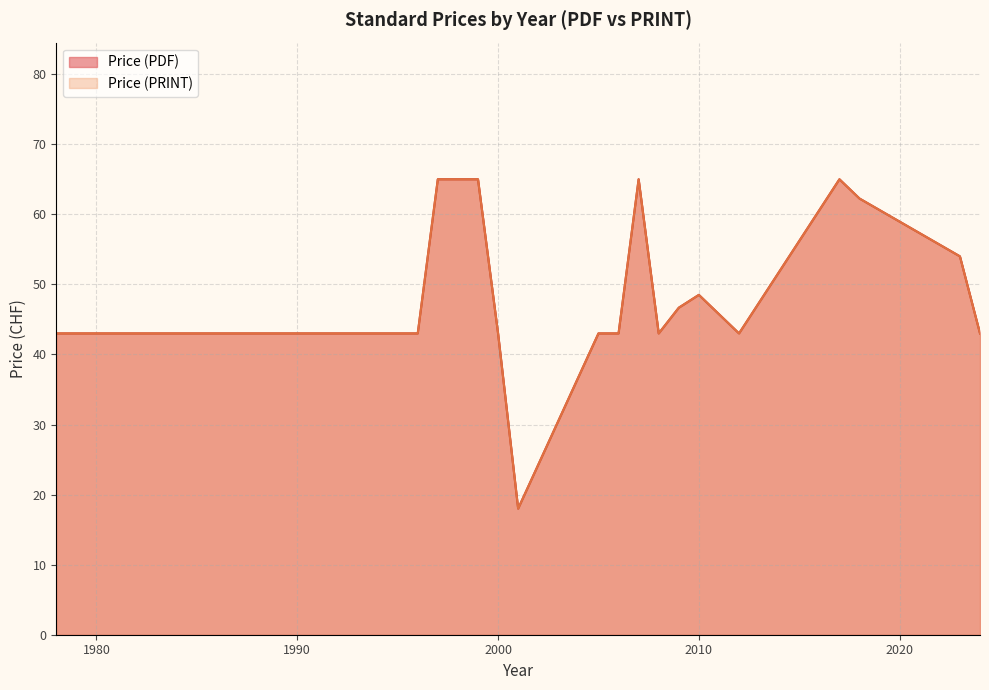

Is the value of Price (PRINT) at 1999 greater than the value of Price (PDF) at 1983?

Yes